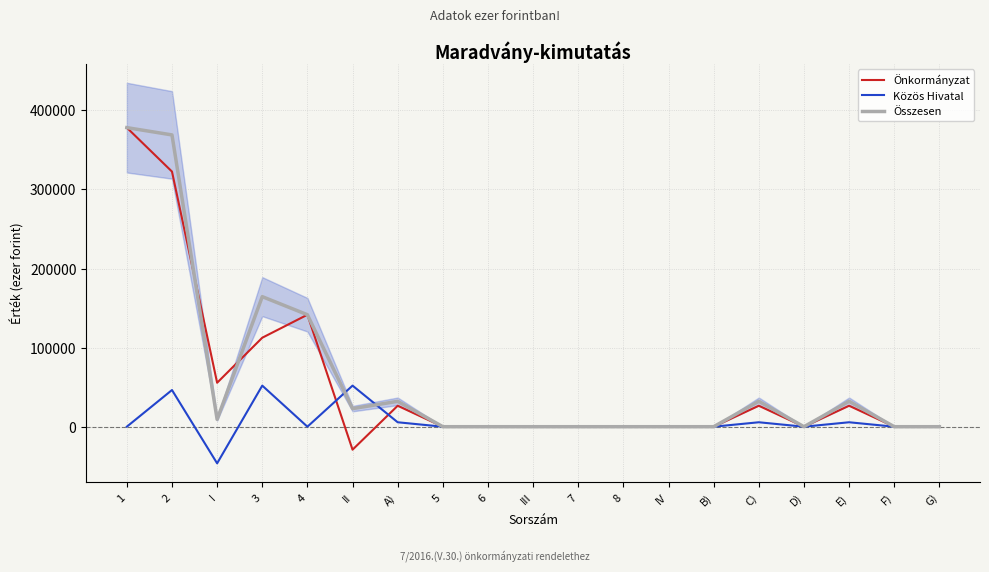

What is the label of the 13th point from the right?

A)